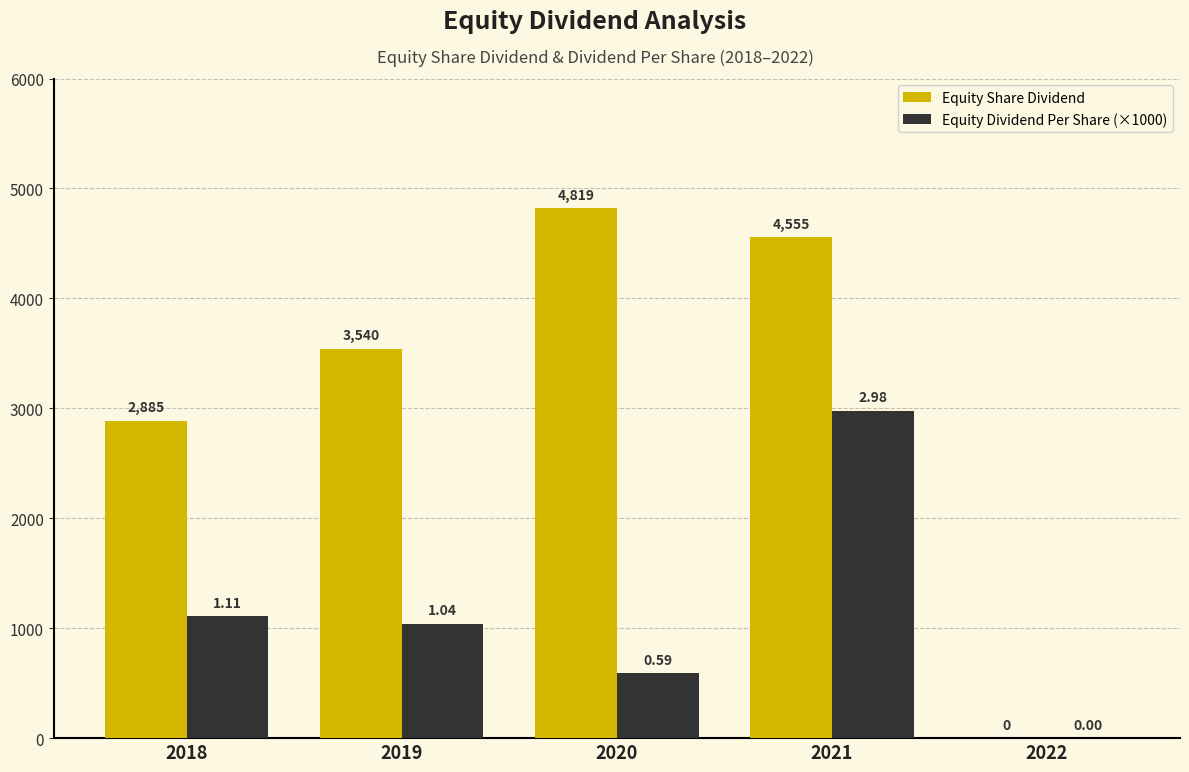

What is the average value of the Equity Dividend Per Share (×1000) series?

1144.0